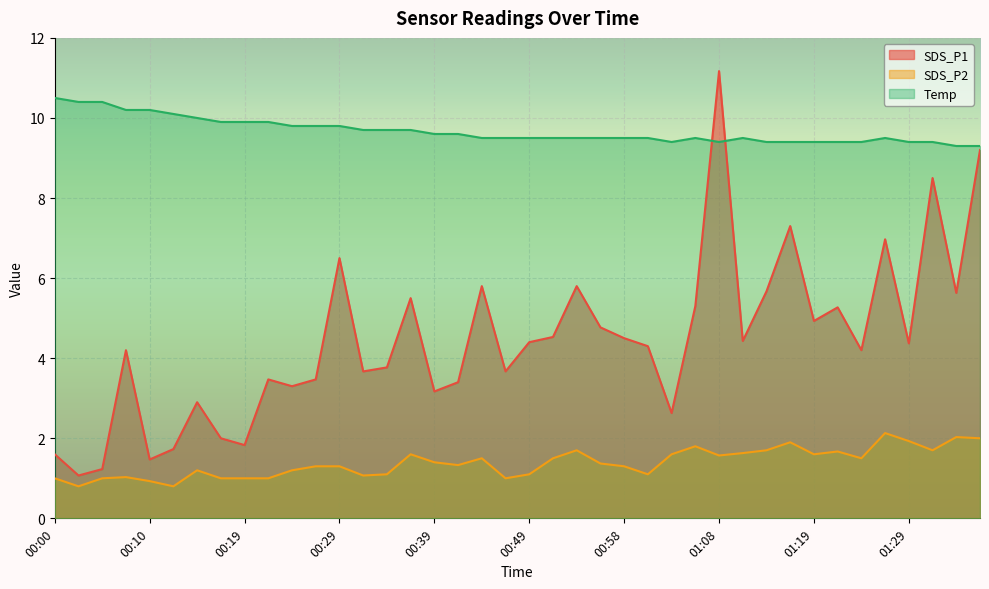

What is the minimum value for SDS_P2?

0.8